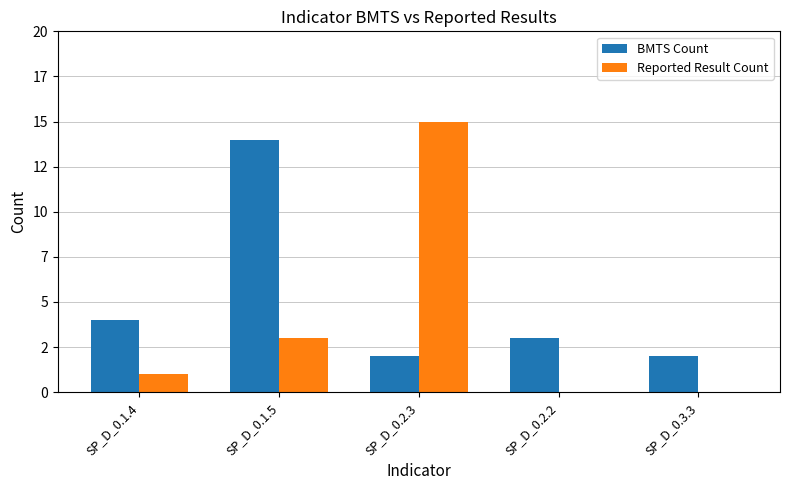

What is the label of the 5th bar from the right?

SP_D_0.1.4